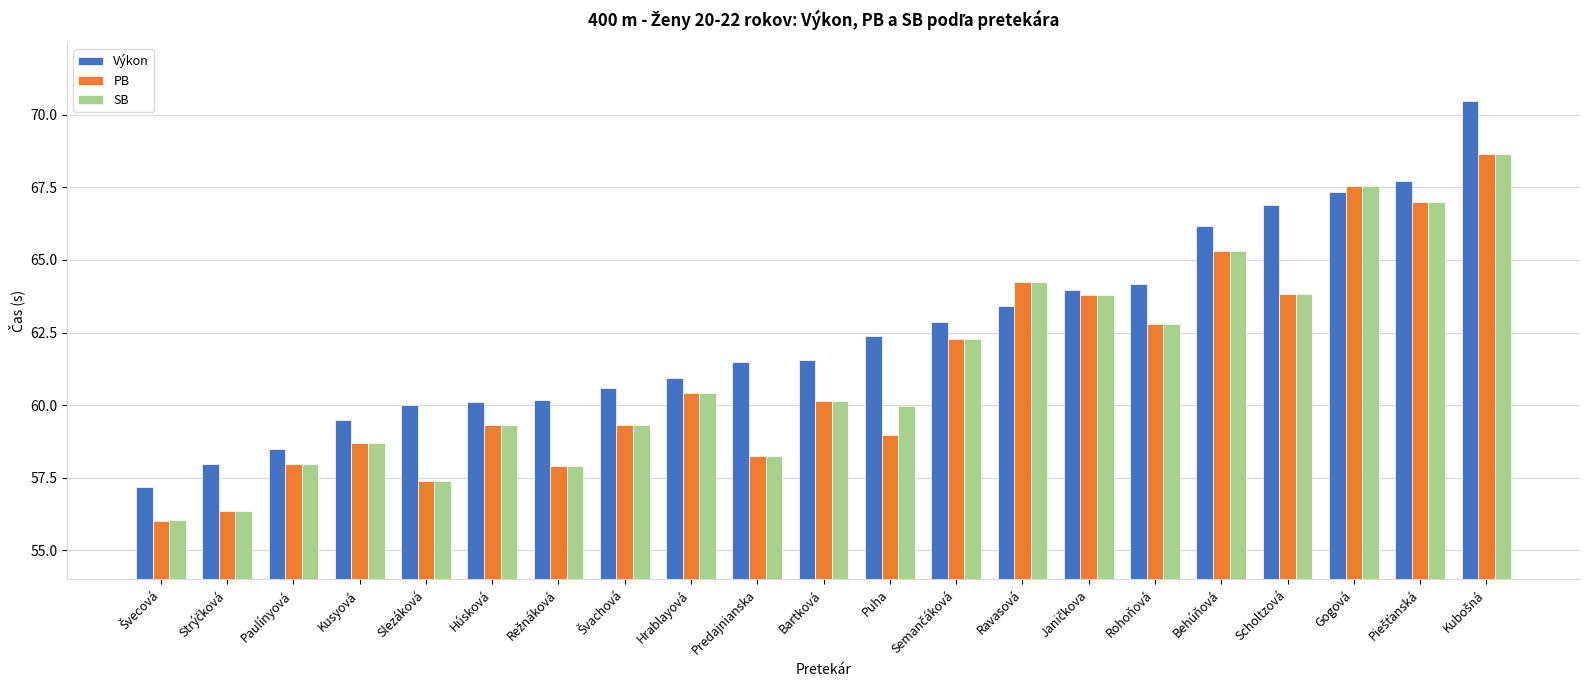

How many data points does each series have?

21